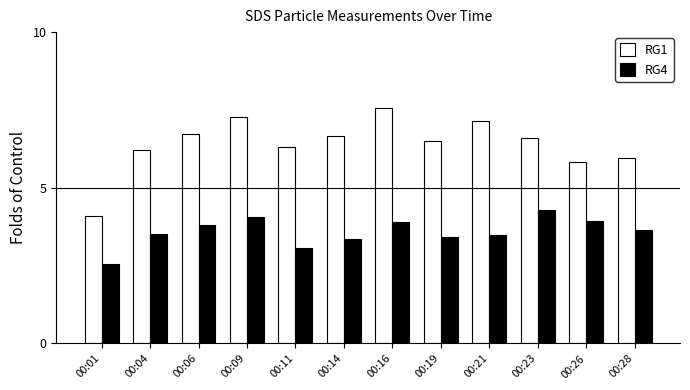

What is the sum of the RG1 values at 00:21 and 00:01?

11.2